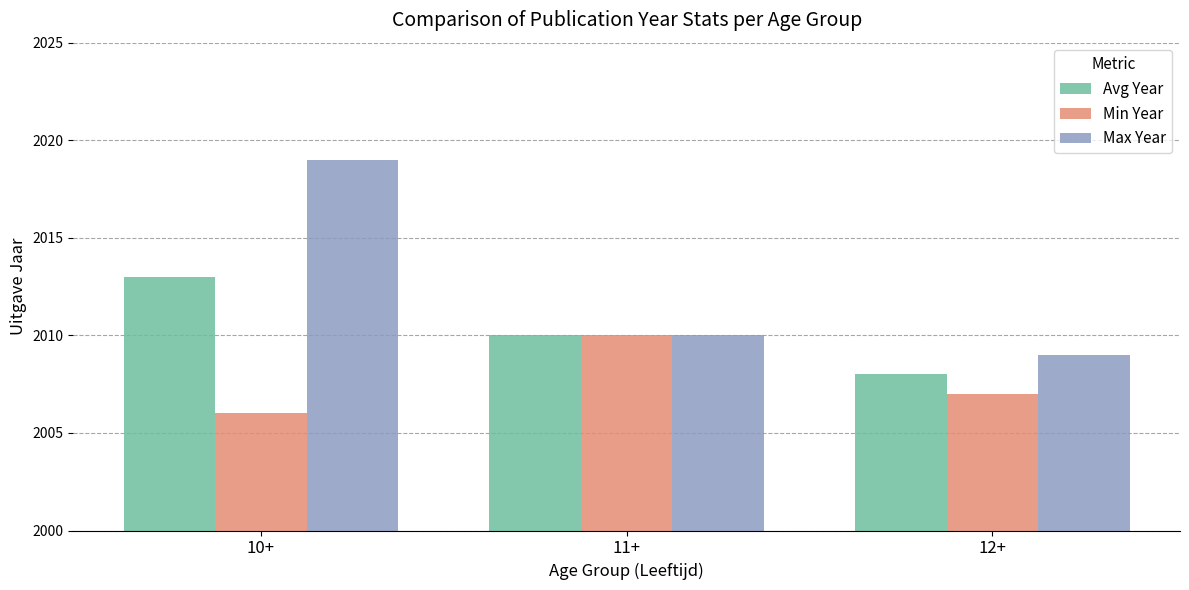

Where is Max Year nearest to the value 2014?

11+